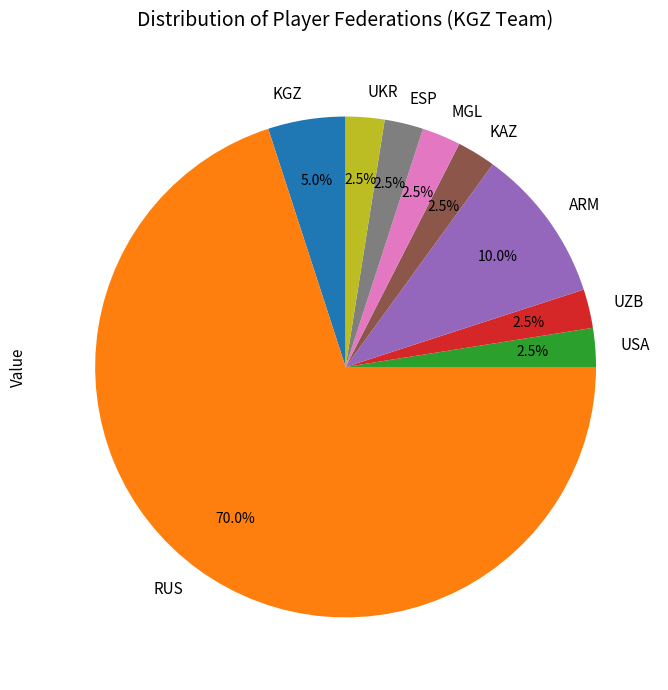

What percentage is NOT represented by ARM?

90.0%